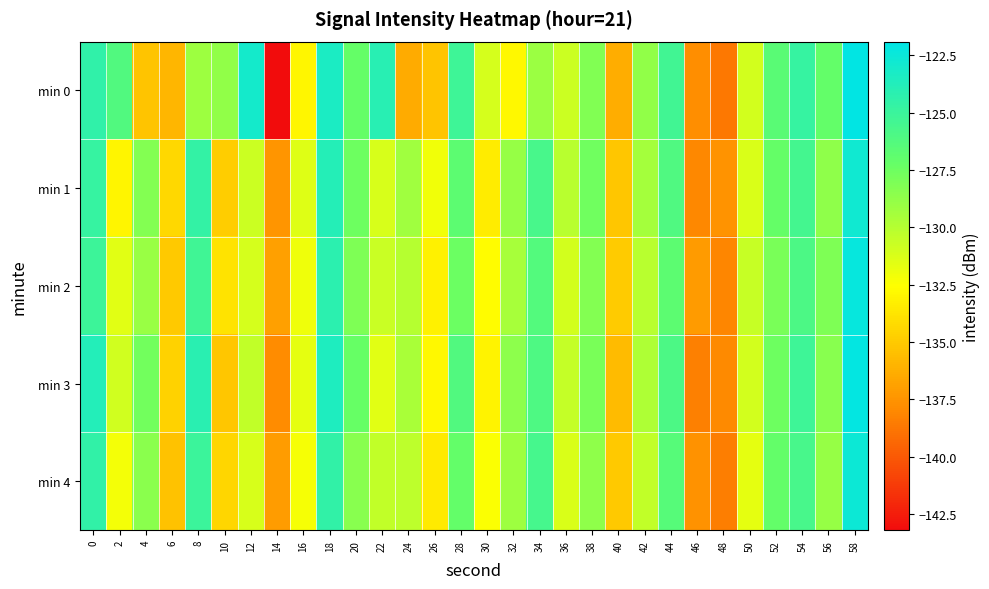

At 44, list the series in order from largest to smallest.

min 0, min 3, min 1, min 4, min 2